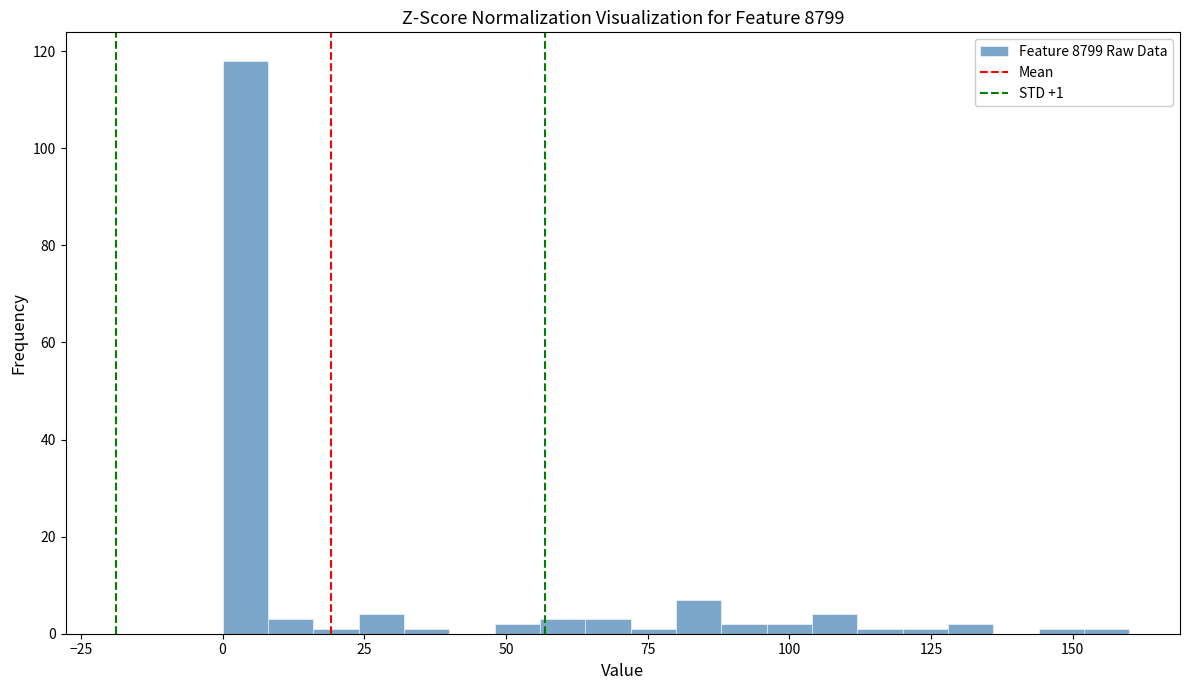

Read against the x-axis, roughly where is the centre of the tallest bar?

5